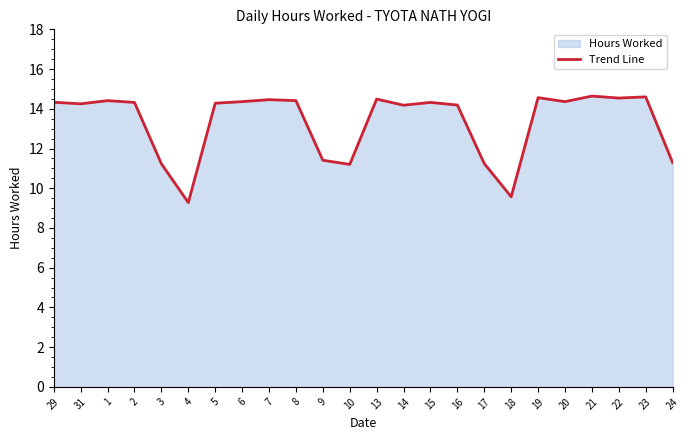

Rank the categories by value from highest to lowest.

21, 23, 19, 22, 13, 7, 1, 8, 6, 20, 29, 2, 15, 5, 31, 16, 14, 9, 24, 17, 3, 10, 18, 4